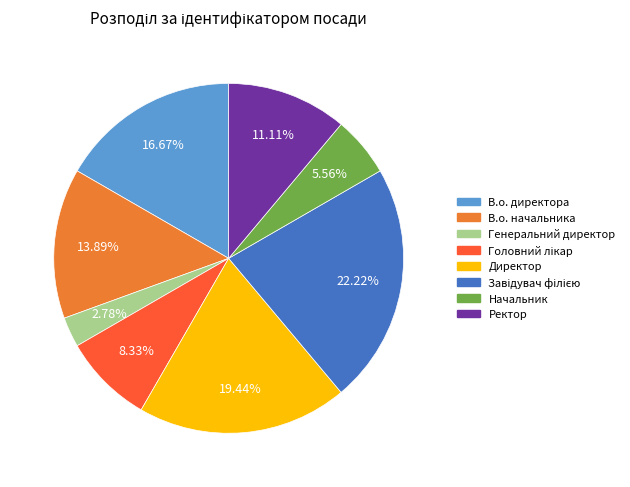

How many slices are in this pie chart?

8